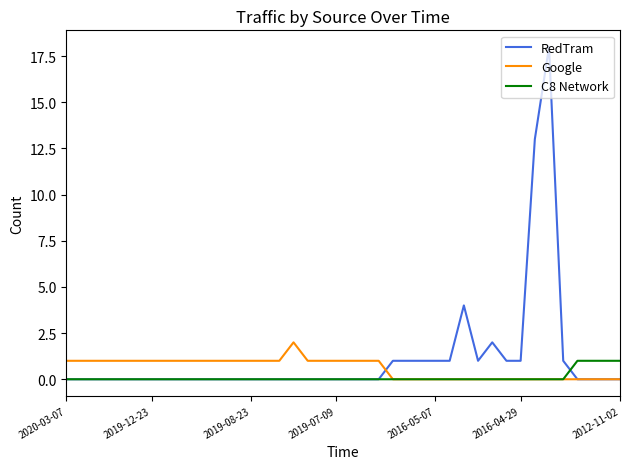

Which series has the widest spread of values?

RedTram